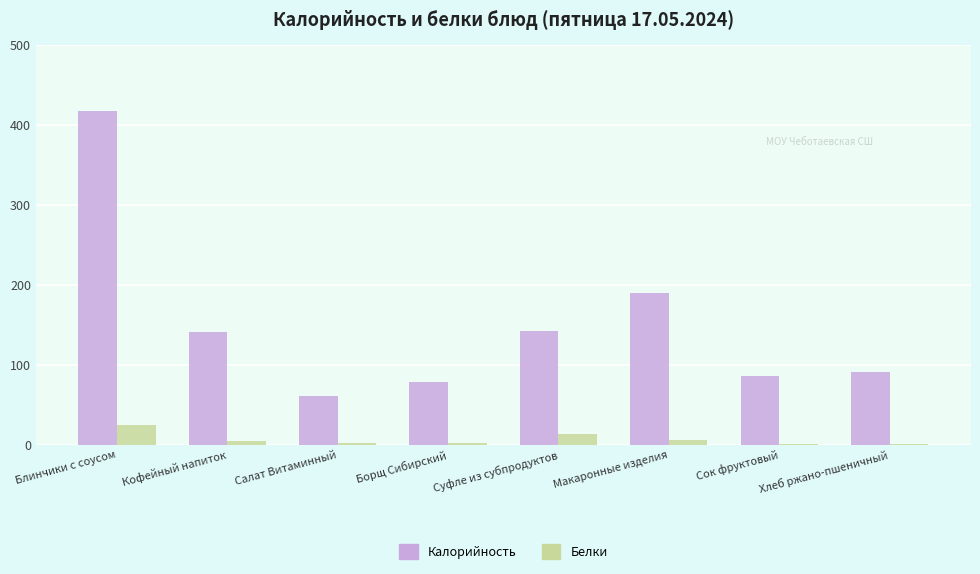

How many groups of bars are there?

8